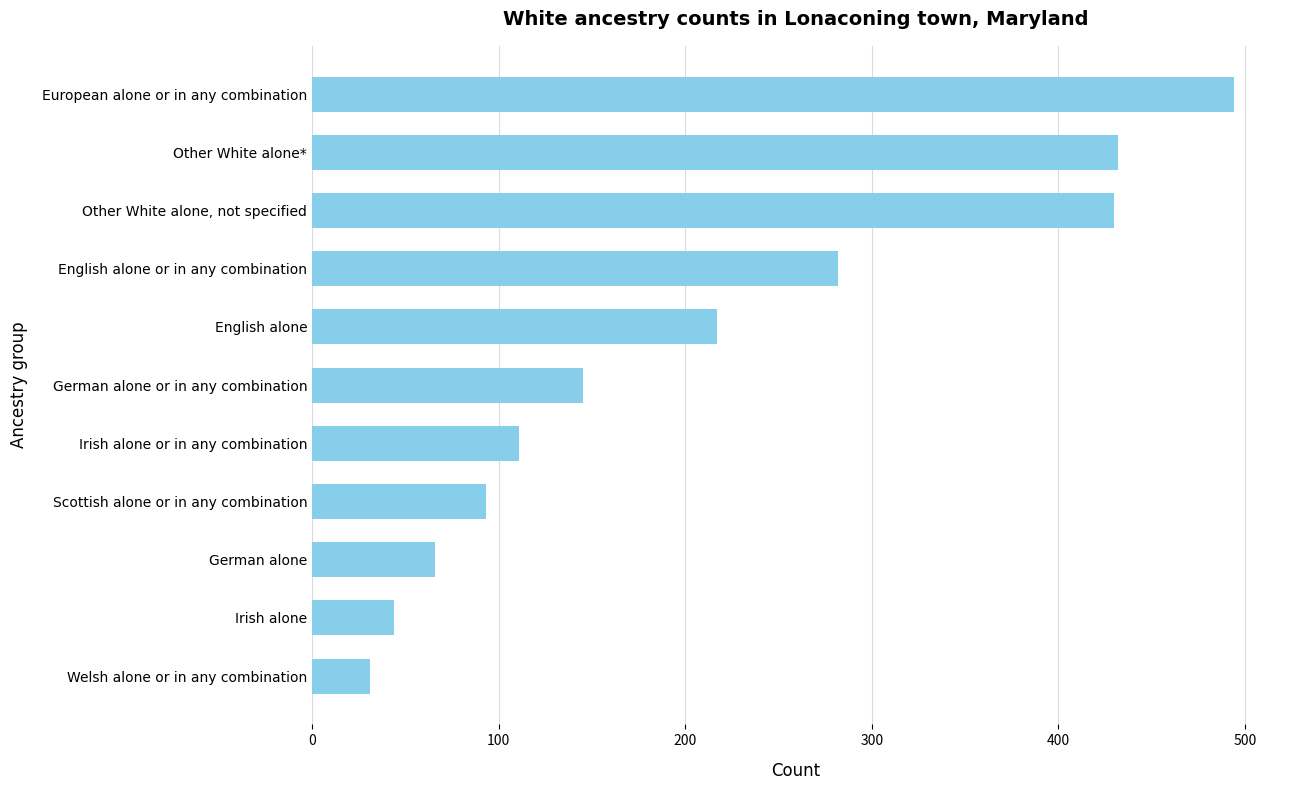

What is the label of the 11th bar from the top?

Welsh alone or in any combination